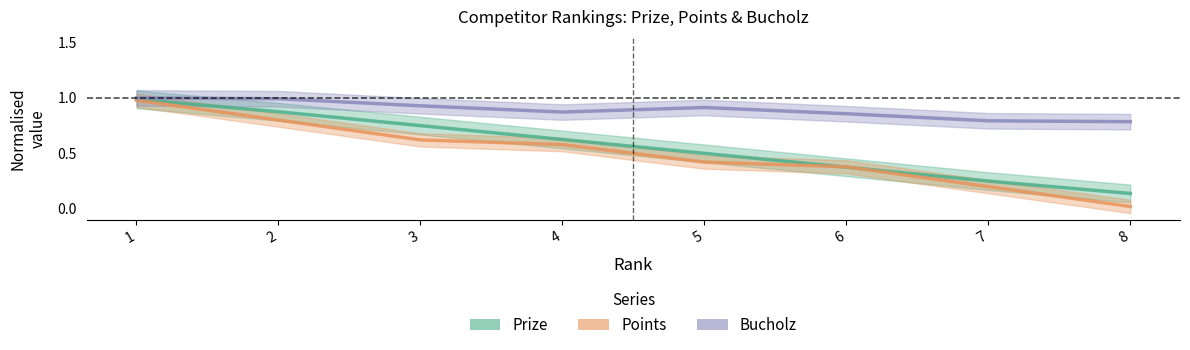

Between 6 and 8, which series saw the biggest shift?

Points